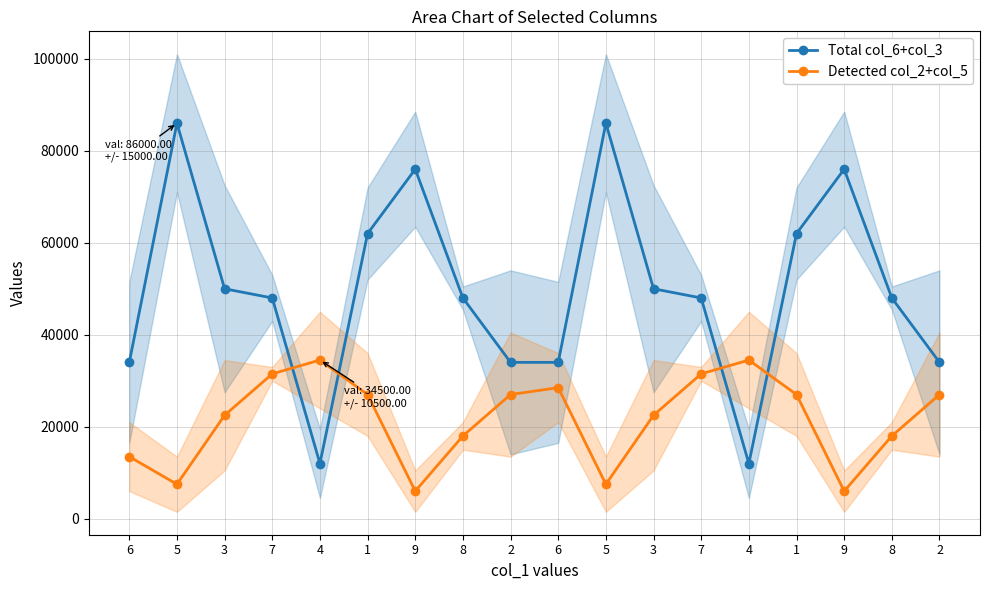

Is the value of Detected col_2+col_5 at 1 greater than the value of Total col_6+col_3 at 2?

No